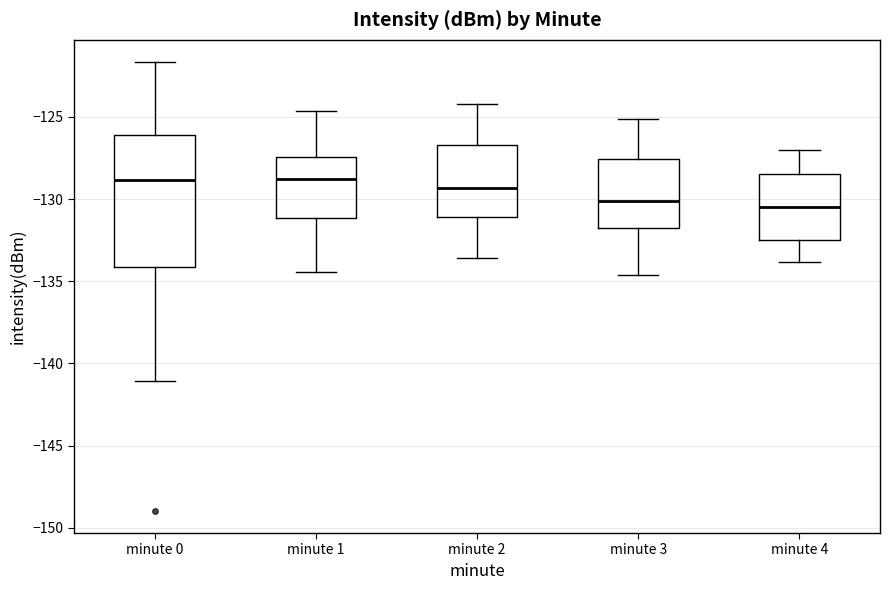

Reading left to right, read every box against the y-axis: the position of its median line, the range the box covers, and the ends of its whiskers. The values are not printed on the chart, so give them approximately, as read against the axis.

minute 0: median -129.0, box -134.0 to -126.0, whiskers -141.0 to -121.5
minute 1: median -129.0, box -131.0 to -127.5, whiskers -134.5 to -124.5
minute 2: median -129.5, box -131.0 to -126.5, whiskers -133.5 to -124.0
minute 3: median -130.0, box -131.5 to -127.5, whiskers -134.5 to -125.0
minute 4: median -130.5, box -132.5 to -128.5, whiskers -134.0 to -127.0